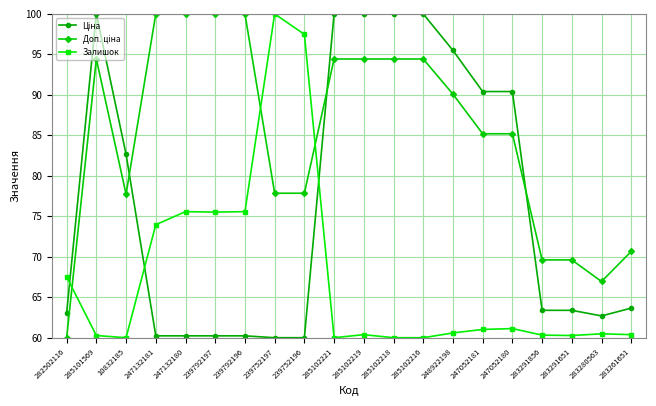

What is the label of the 15th point from the left?

247052181